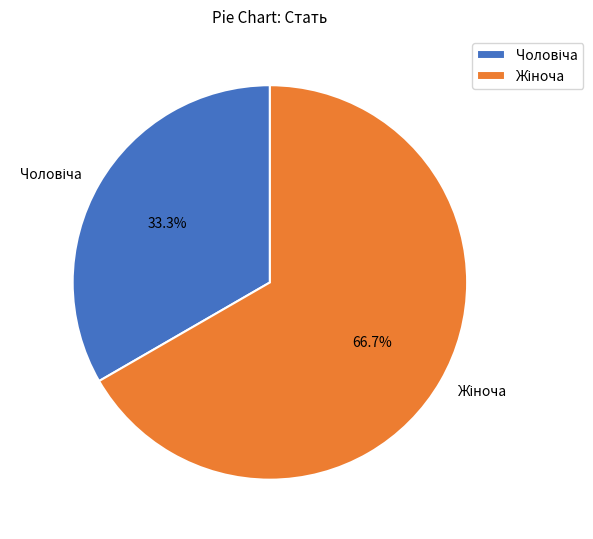

To the nearest percent, what portion does Чоловіча represent?

33%